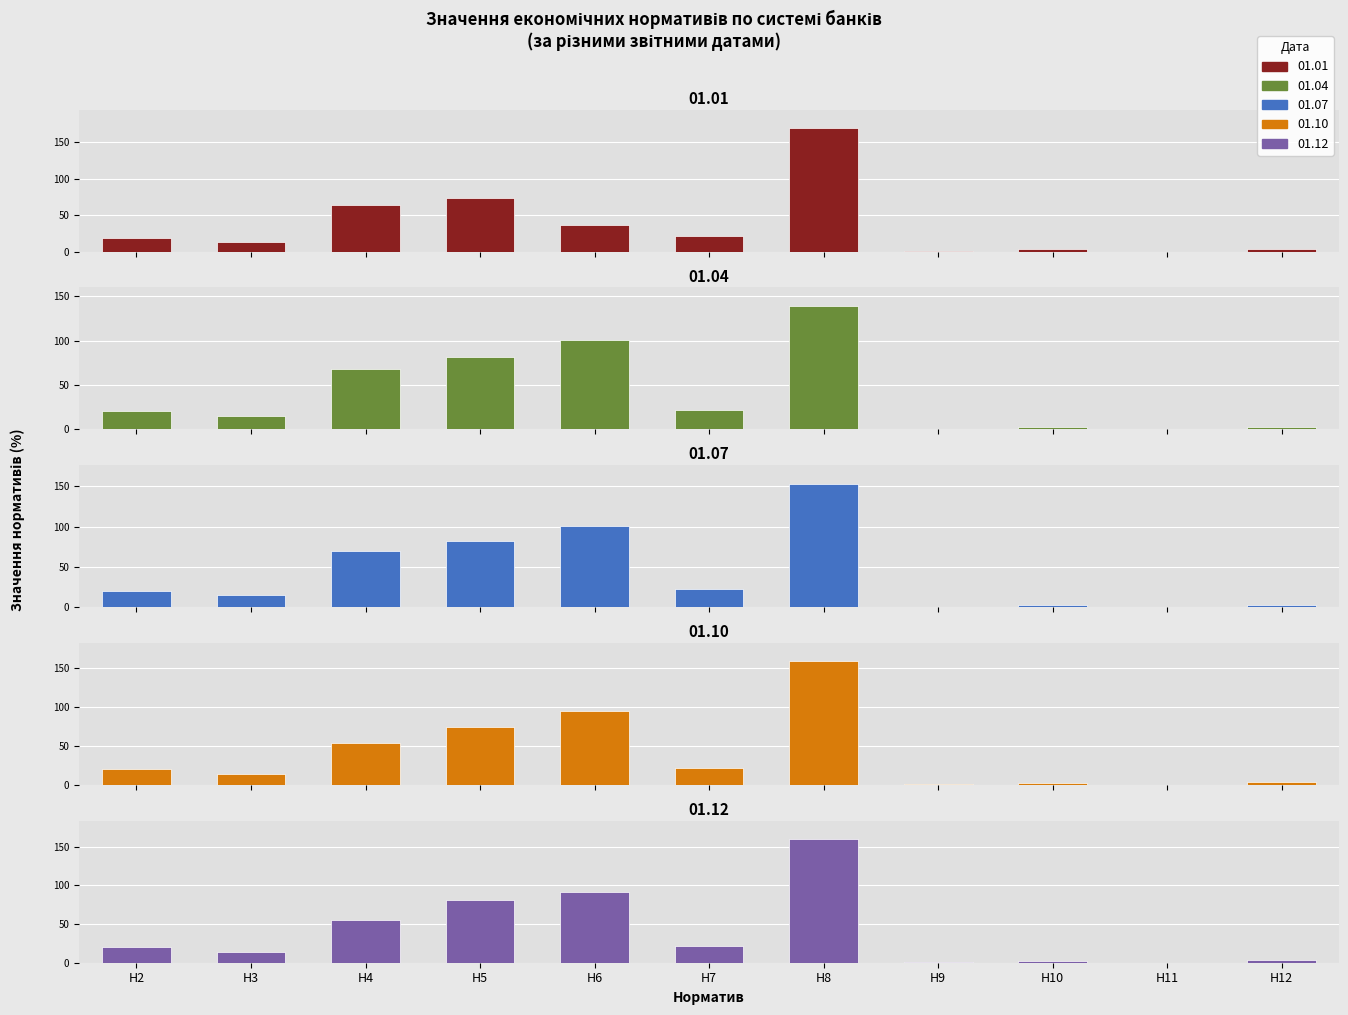

Reading left to right, list all the values displayed in this chart.

01.01: Н2=18.1	Н3=13.9	Н4=64.5	Н5=72.9	Н6=35.9	Н7=21.6	Н8=169.2	Н9=0.9	Н10=3.3	Н11=0.1	Н12=3.1
01.04: Н2=20.8	Н3=15.0	Н4=68.6	Н5=82.0	Н6=100.8	Н7=22.5	Н8=139.4	Н9=0.8	Н10=2.8	Н11=0.1	Н12=3.0
01.07: Н2=20.6	Н3=14.6	Н4=69.6	Н5=81.7	Н6=100.3	Н7=22.6	Н8=153.3	Н9=0.9	Н10=2.7	Н11=0.1	Н12=3.3
01.10: Н2=20.1	Н3=14.2	Н4=53.6	Н5=74.2	Н6=94.3	Н7=22.1	Н8=158.5	Н9=1.0	Н10=2.6	Н11=0.1	Н12=3.5
01.12: Н2=20.3	Н3=14.3	Н4=55.6	Н5=81.1	Н6=91.7	Н7=21.6	Н8=159.7	Н9=0.8	Н10=2.4	Н11=0.1	Н12=3.4